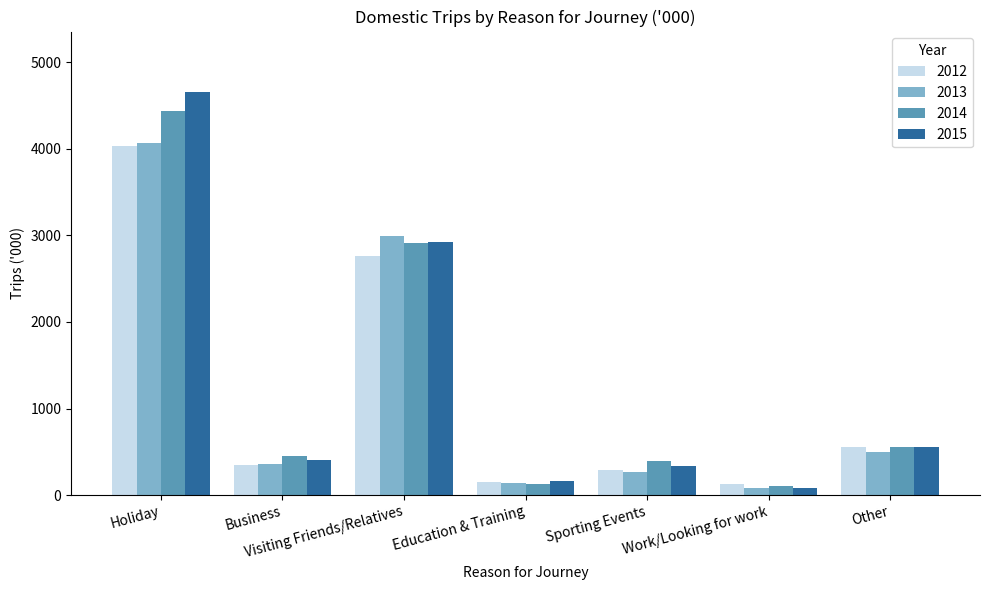

What is the total value across all series at Other?

2171.3